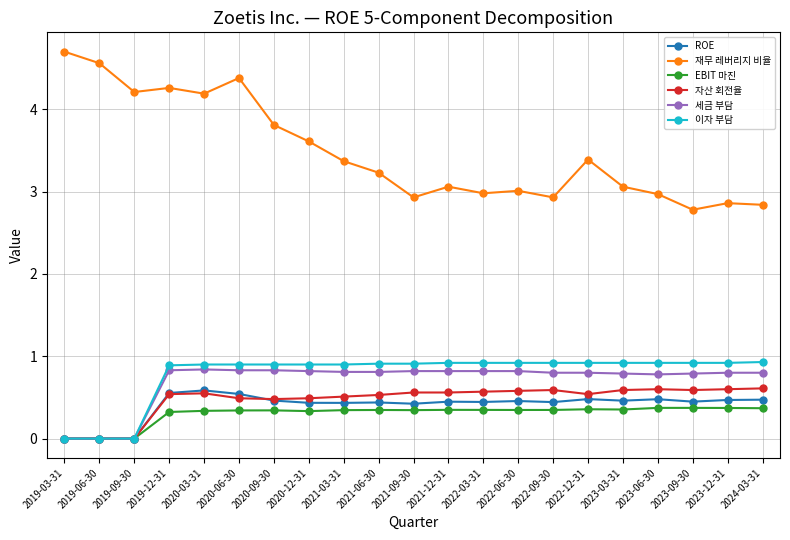

Which series has the widest spread of values?

재무 레버리지 비율